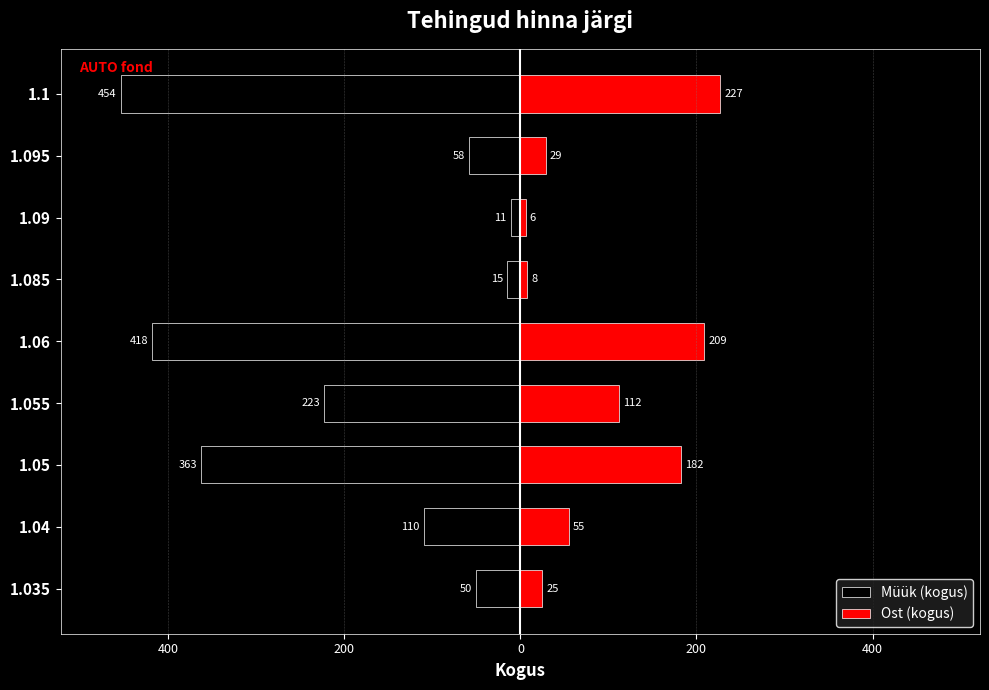

The value of Ost (kogus) at 1.055 is 72. True or false?

False